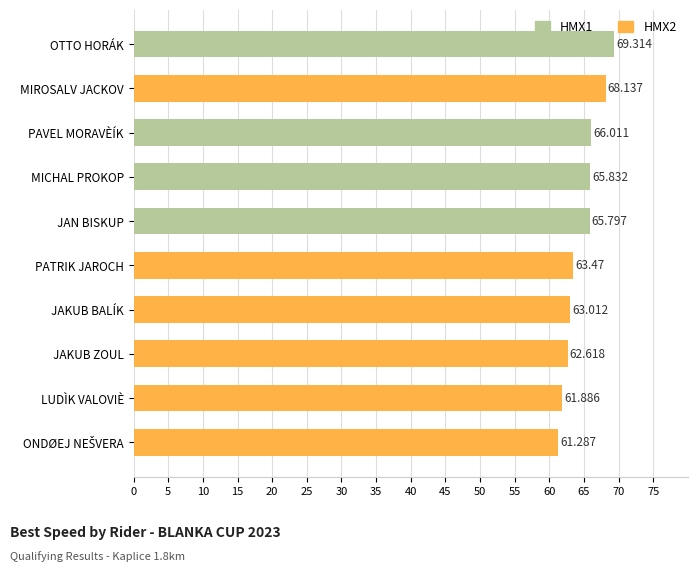

Reading right to left, transcribe all the data shown in this chart.

HMX1: 69.3	0.0	66.0	65.8	65.8	0.0	0.0	0.0	0.0	0.0
HMX2: 0.0	68.1	0.0	0.0	0.0	63.5	63.0	62.6	61.9	61.3